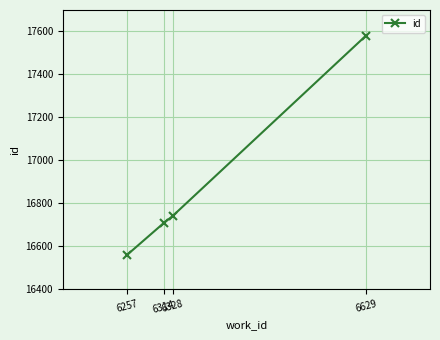

What is the approximate value at 6629, to the nearest 50?

17600